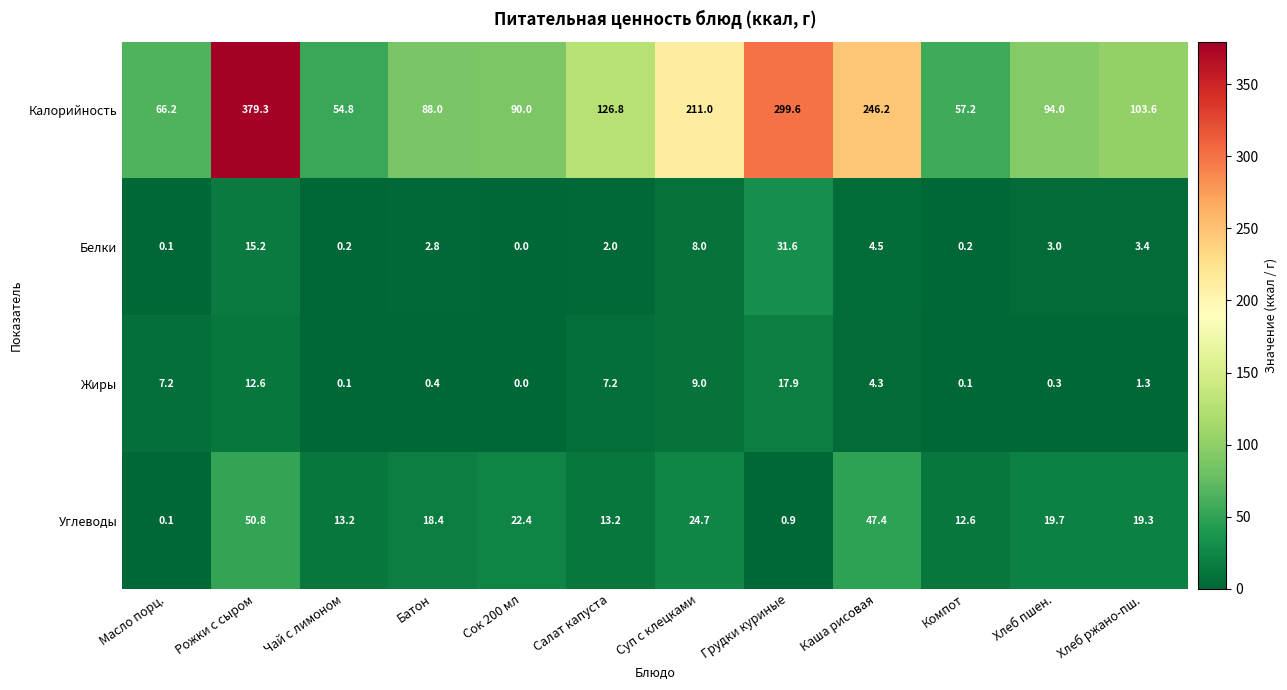

At Рожки с сыром, list the series in order from smallest to largest.

Жиры, Белки, Углеводы, Калорийность